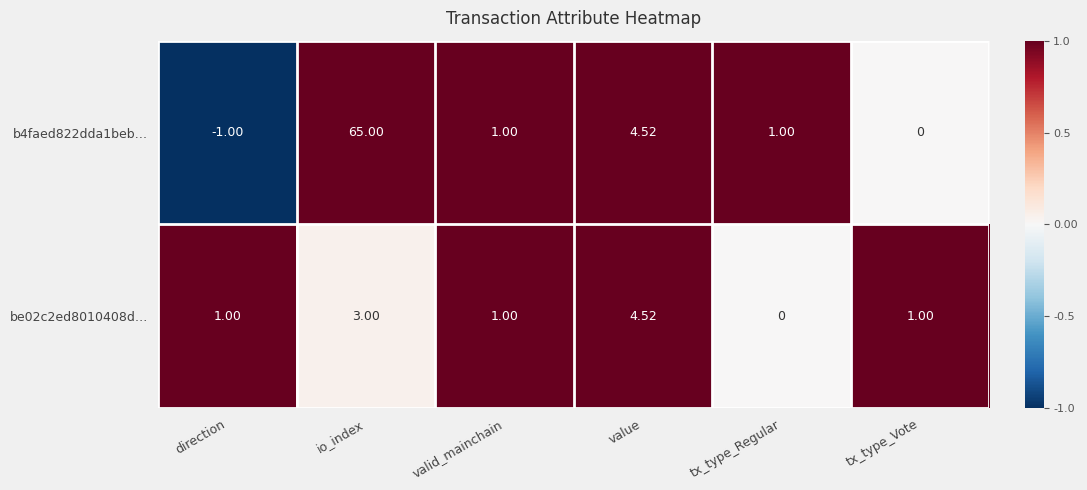

Where does the b4faed822dda1beb… series first go above 1?

io_index